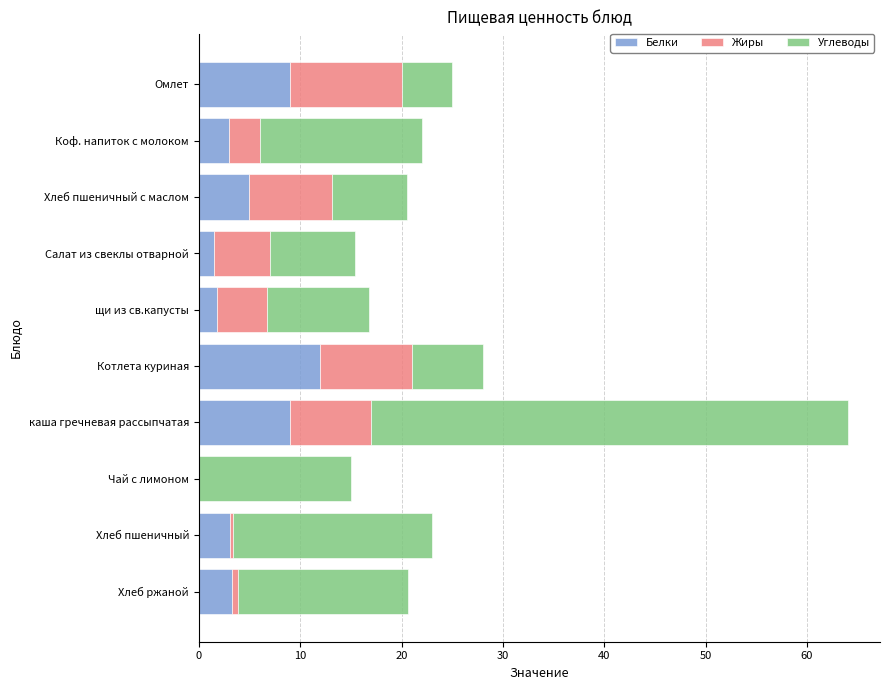

At which label does Белки reach its peak?

Котлета куриная